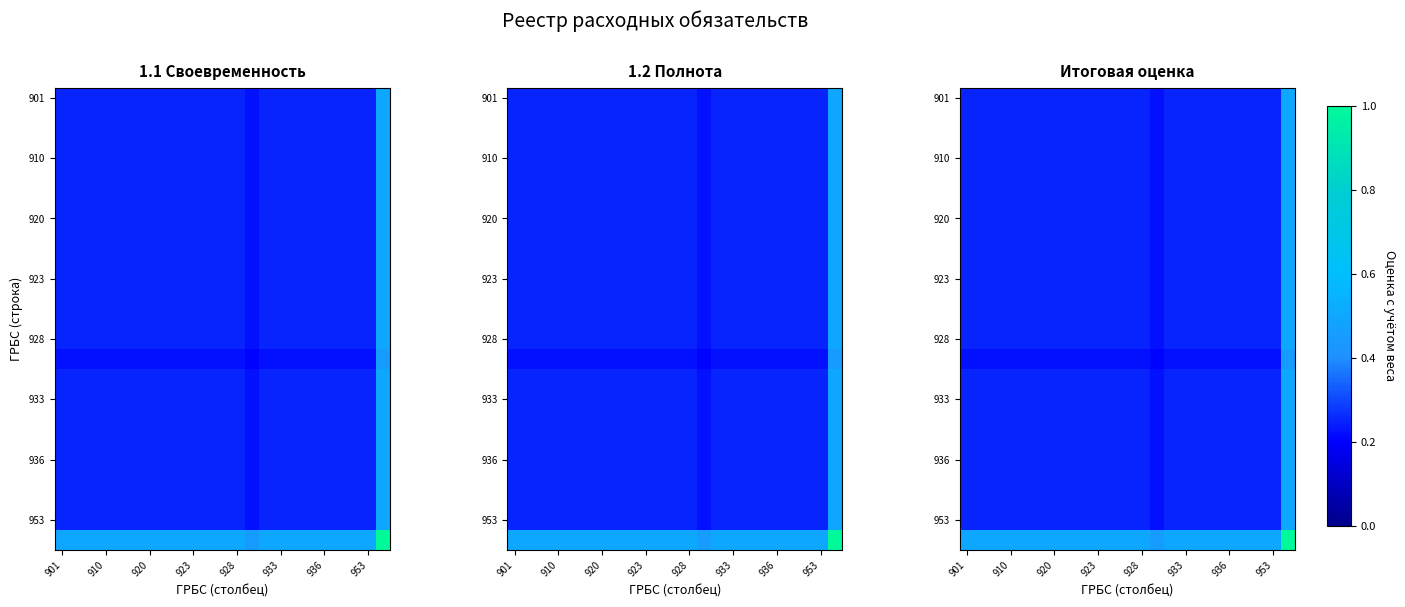

How many categories are shown in the chart?

23